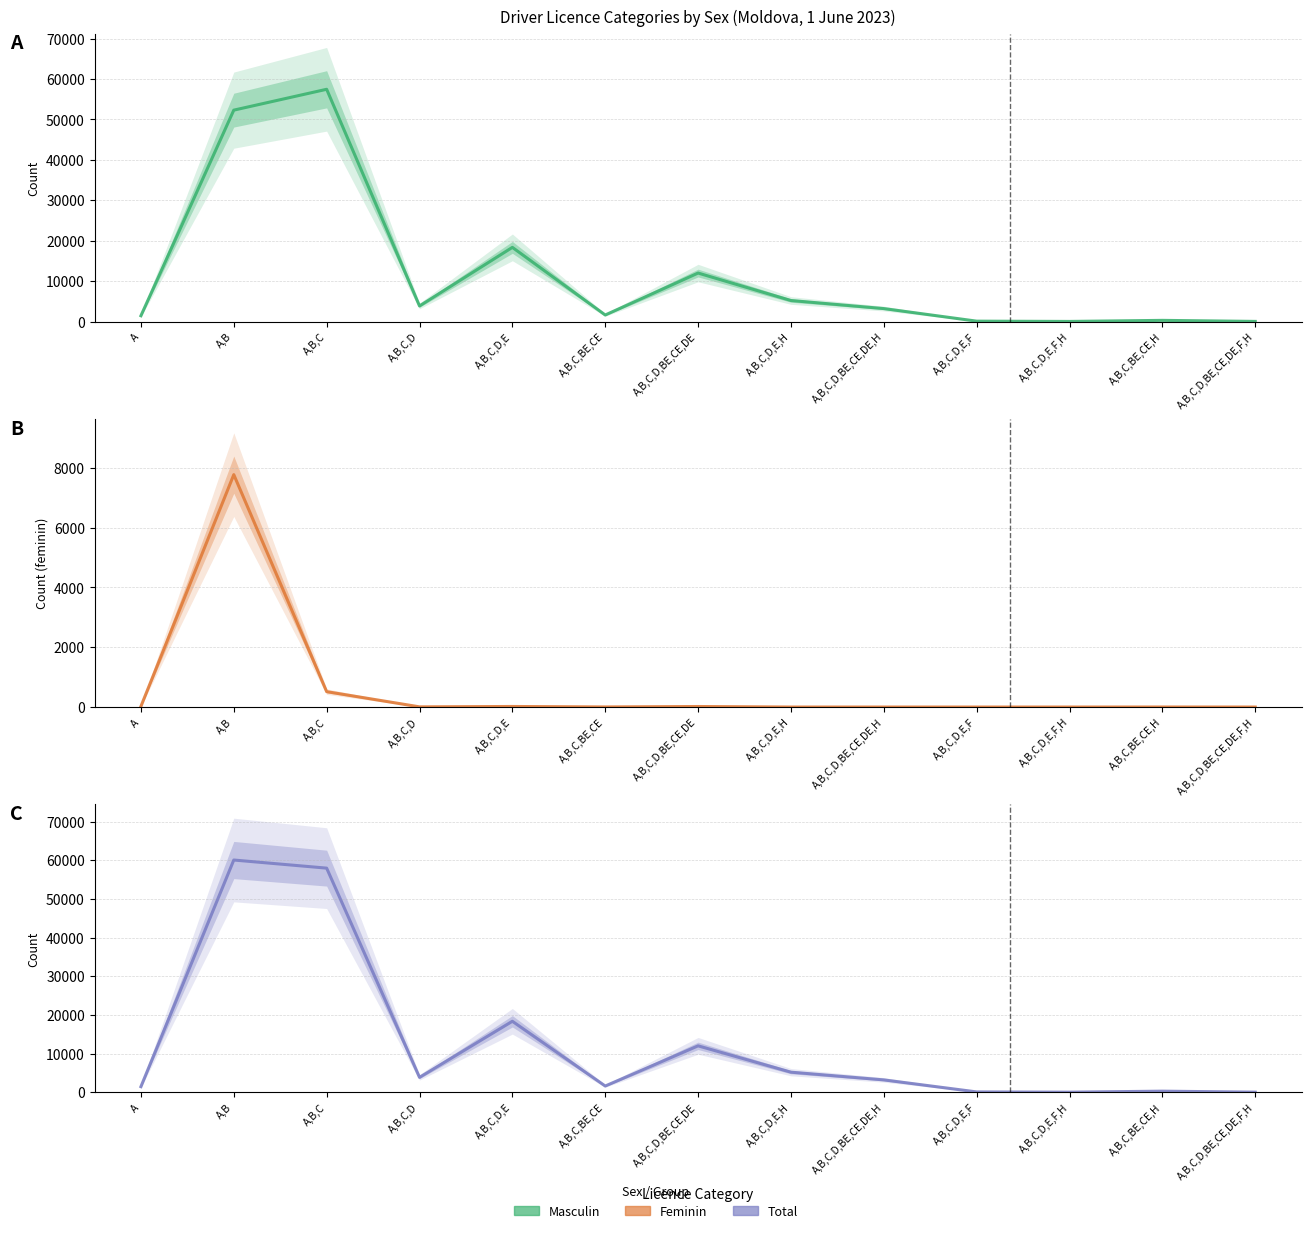

List the labels in order of Feminin value, largest first.

A,B, A,B,C, A, A,B,C,D,E, A,B,C,D,BE,CE,DE, A,B,C,D, A,B,C,BE,CE, A,B,C,BE,CE,H, A,B,C,D,E,H, A,B,C,D,BE,CE,DE,H, A,B,C,D,E,F, A,B,C,D,E,F,H, A,B,C,D,BE,CE,DE,F,H